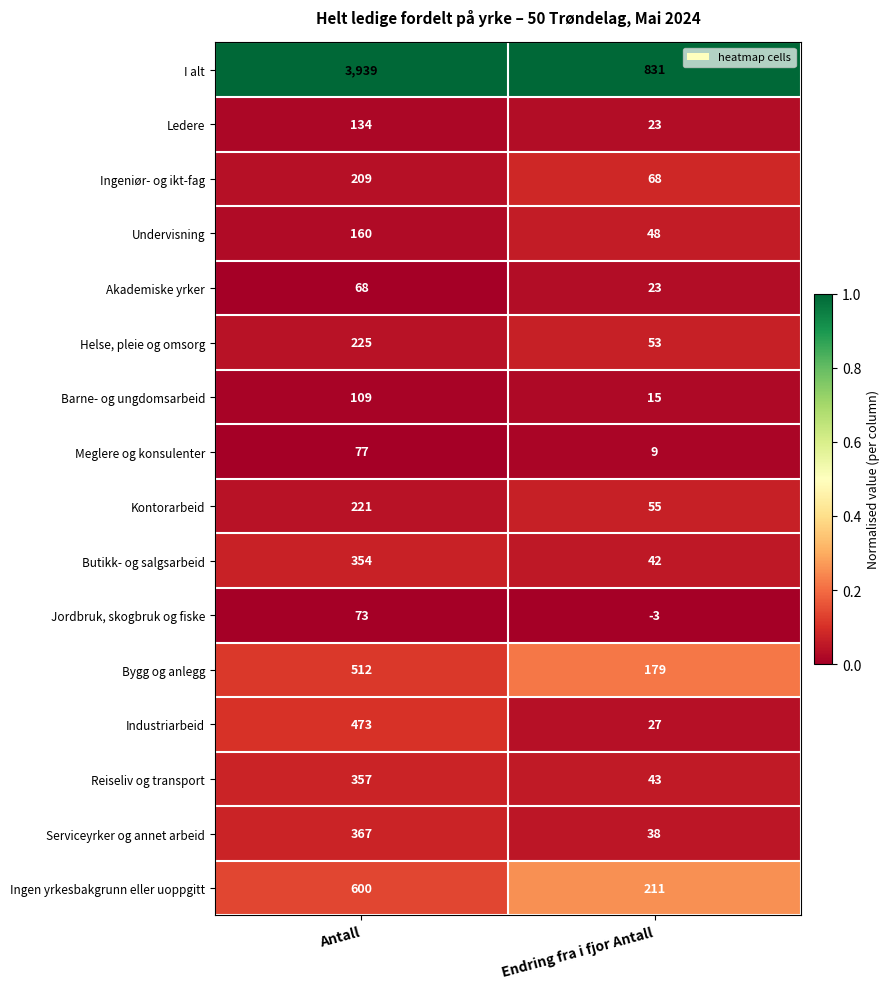

What is the sum of the Serviceyrker og annet arbeid values at Endring fra i fjor Antall and Antall?

405